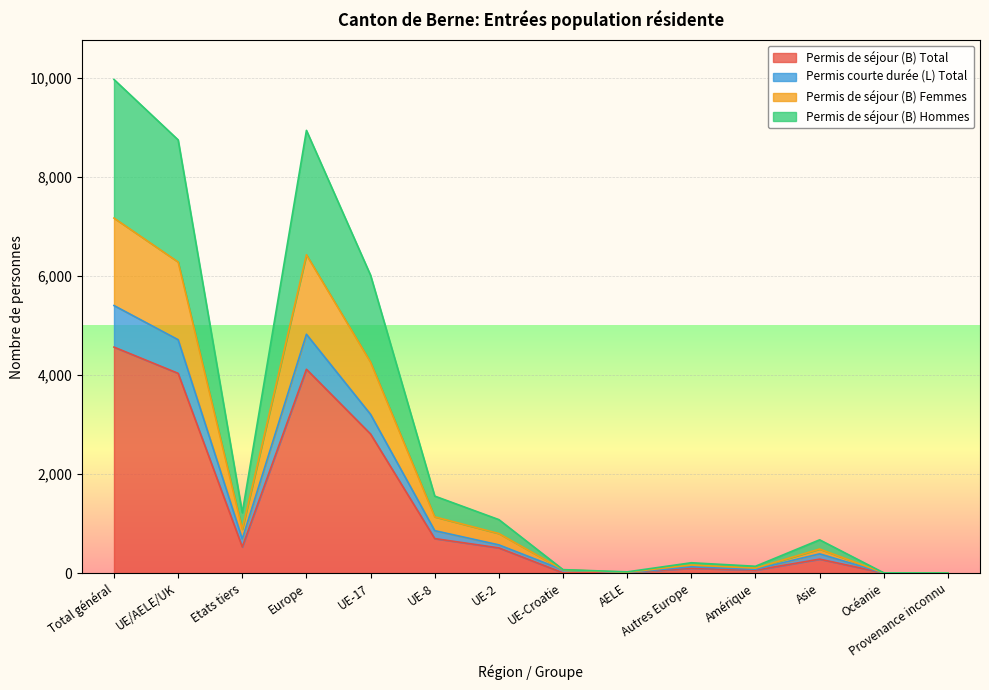

The value of Permis de séjour (B) Hommes at UE/AELE/UK is 8749. True or false?

True